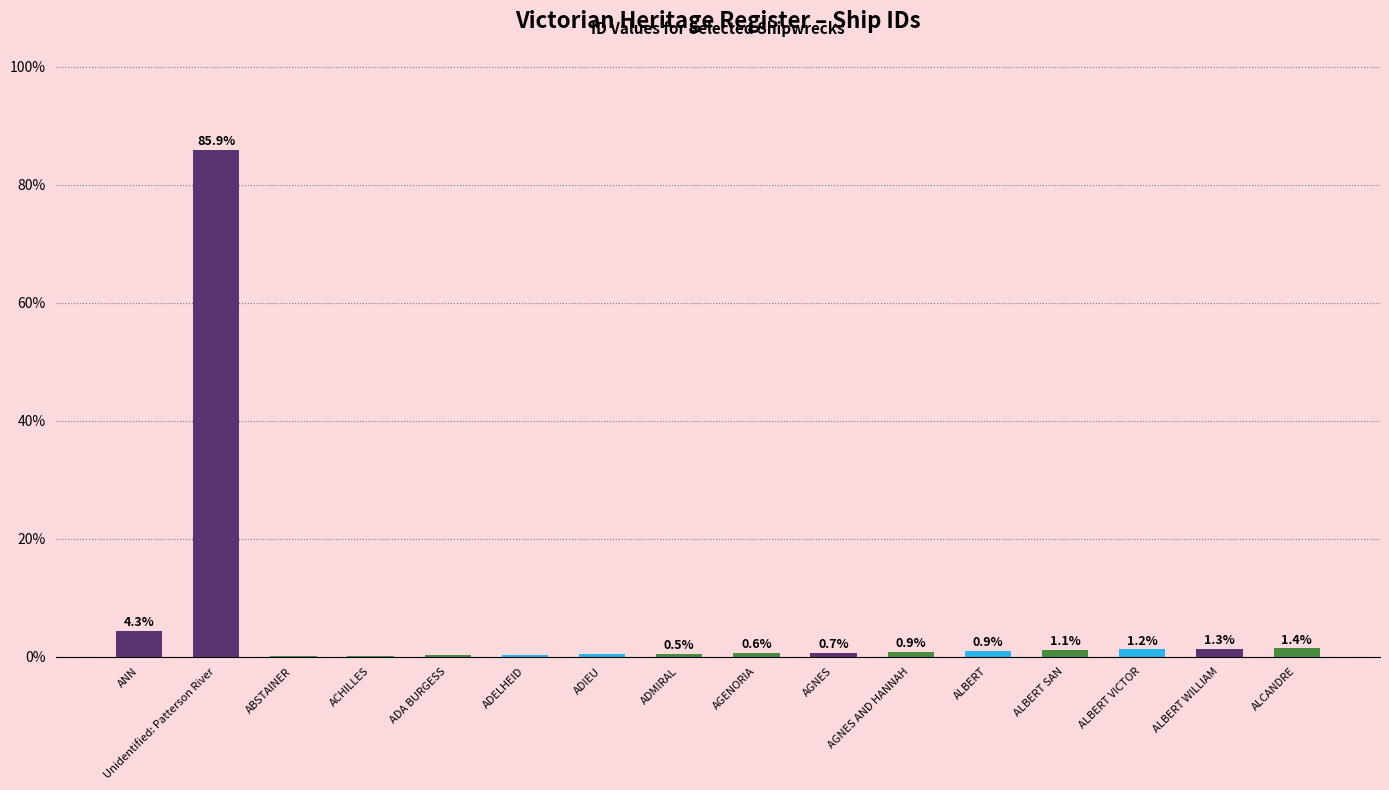

What is the change in value from ADELHEID to ALBERT VICTOR?

+0.9